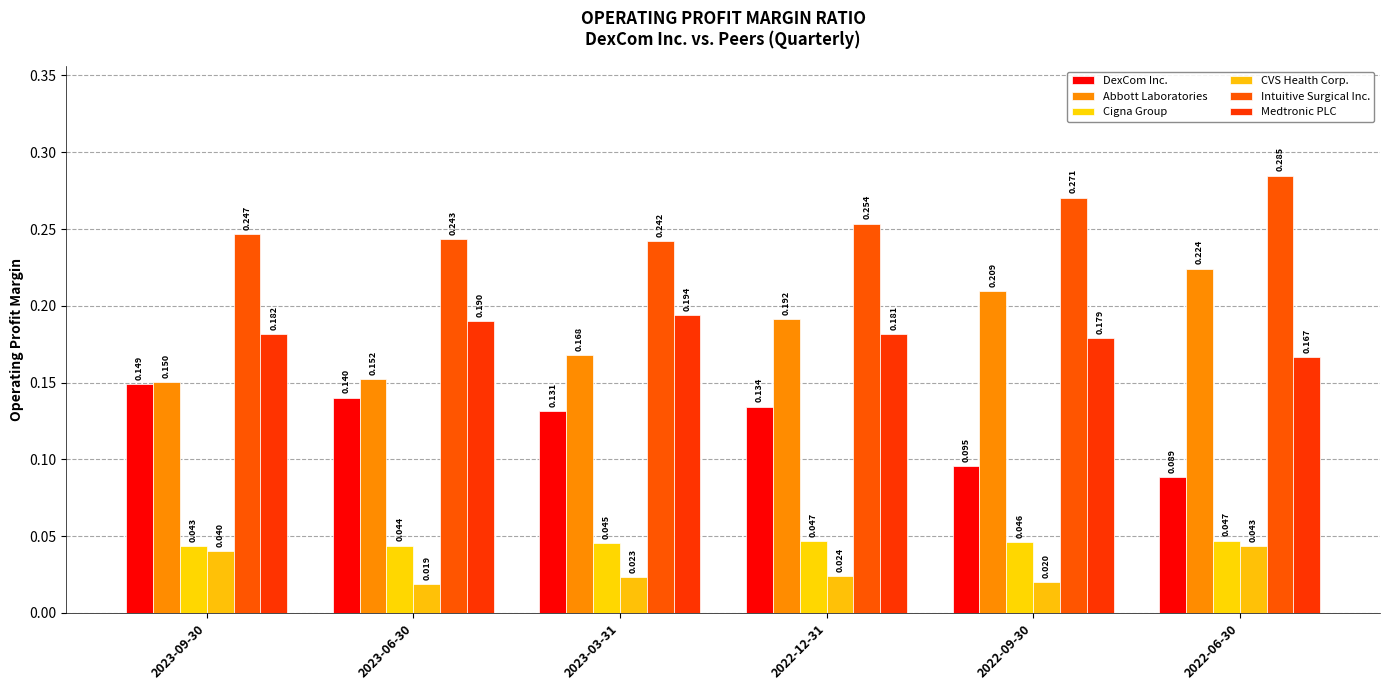

What is the label of the 1st bar from the left?

2023-09-30